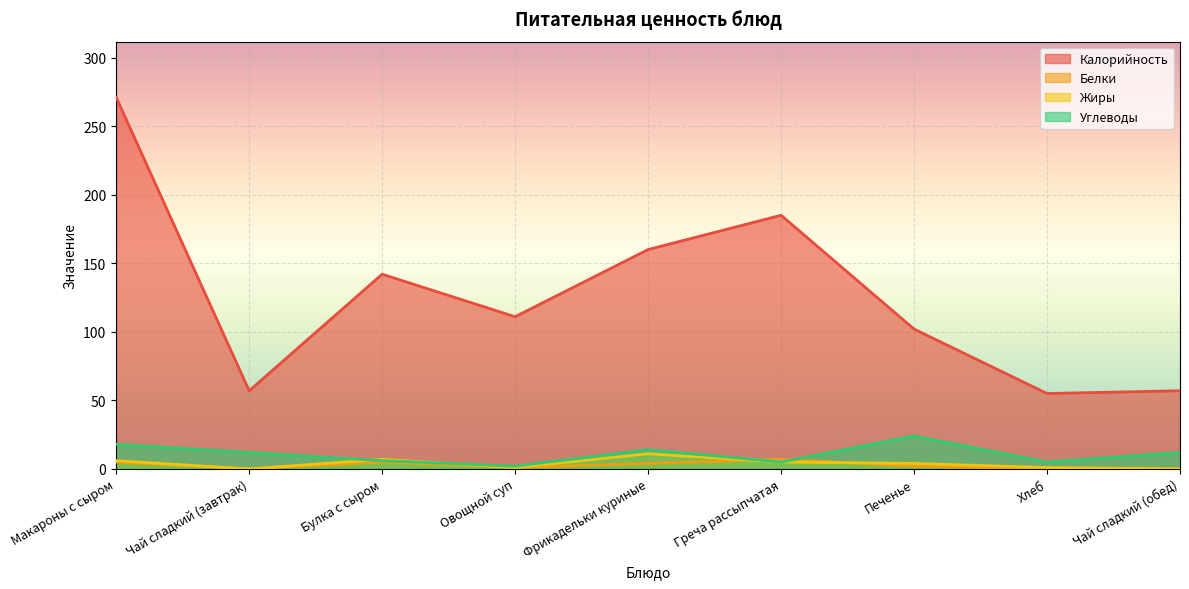

At how many categories does at least one series exceed 14?

9